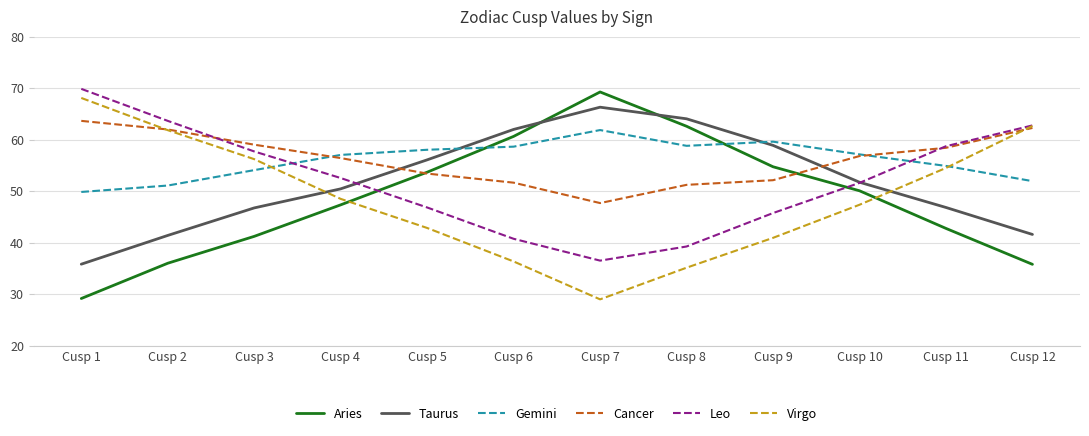

Rank the series at Cusp 7 from highest to lowest value.

Aries, Taurus, Gemini, Cancer, Leo, Virgo